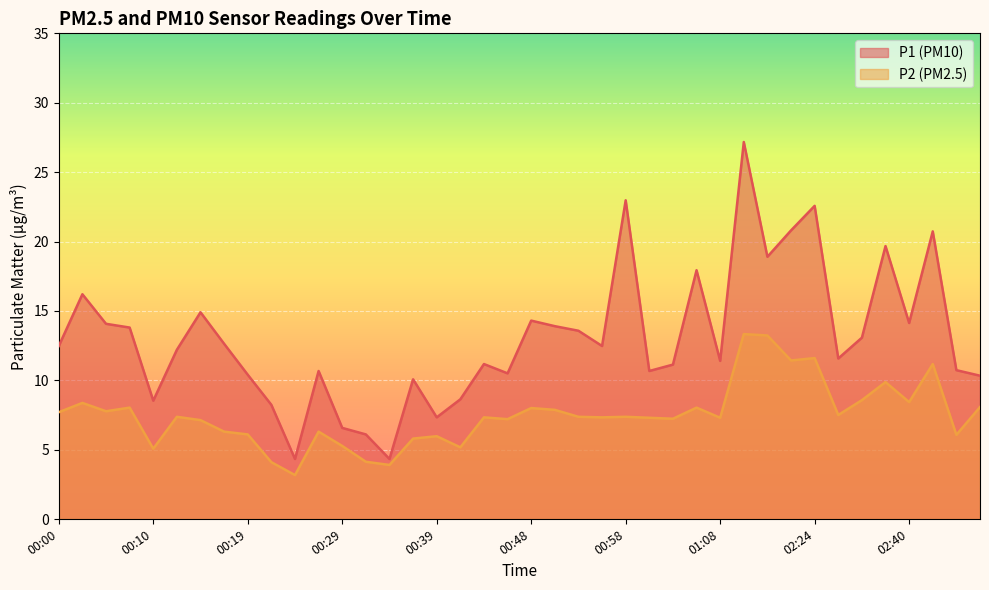

How many values in the P2 series are below 7?

13